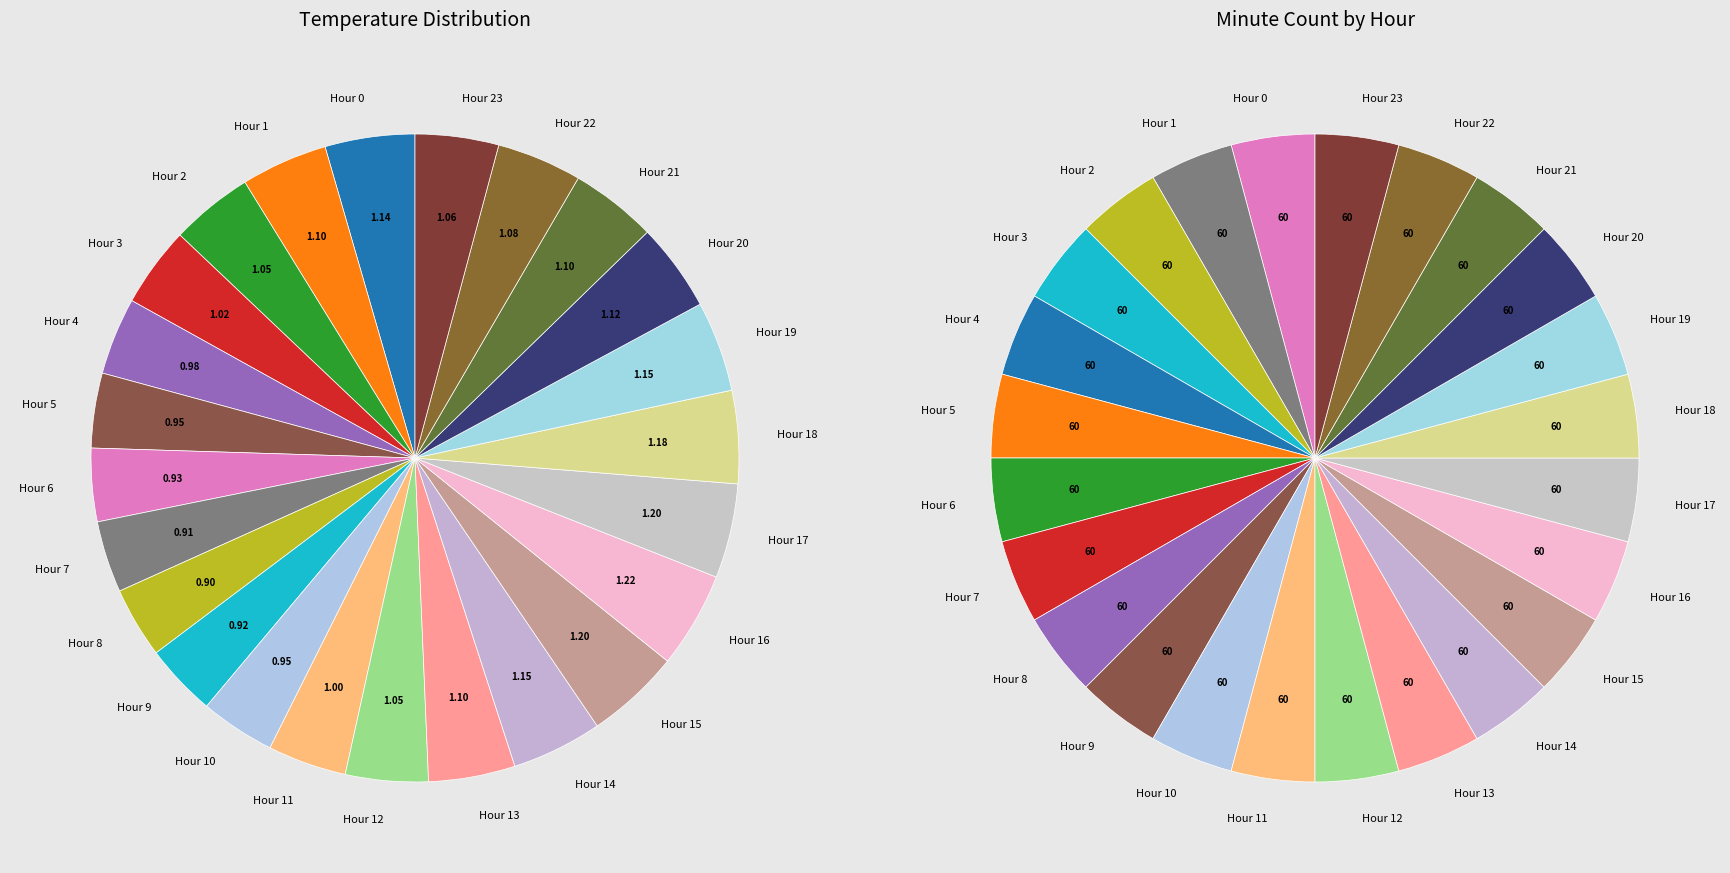

Is there any slice that represents more than half of the pie?

No